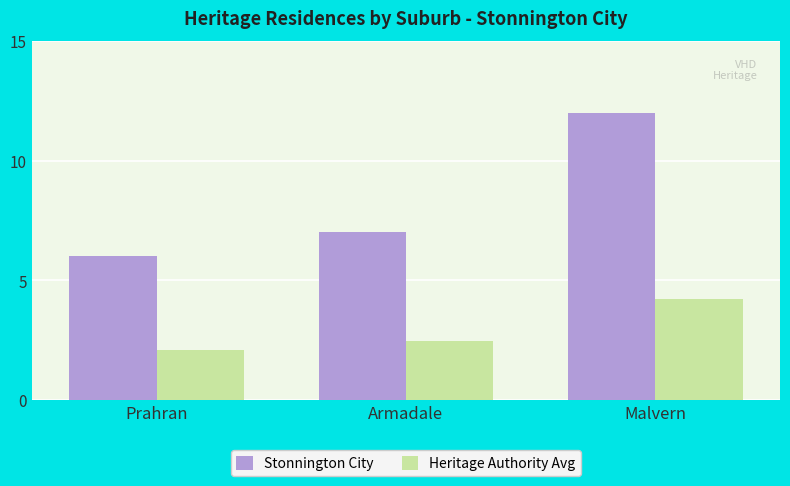

What is the minimum value for Heritage Authority Avg?

2.1